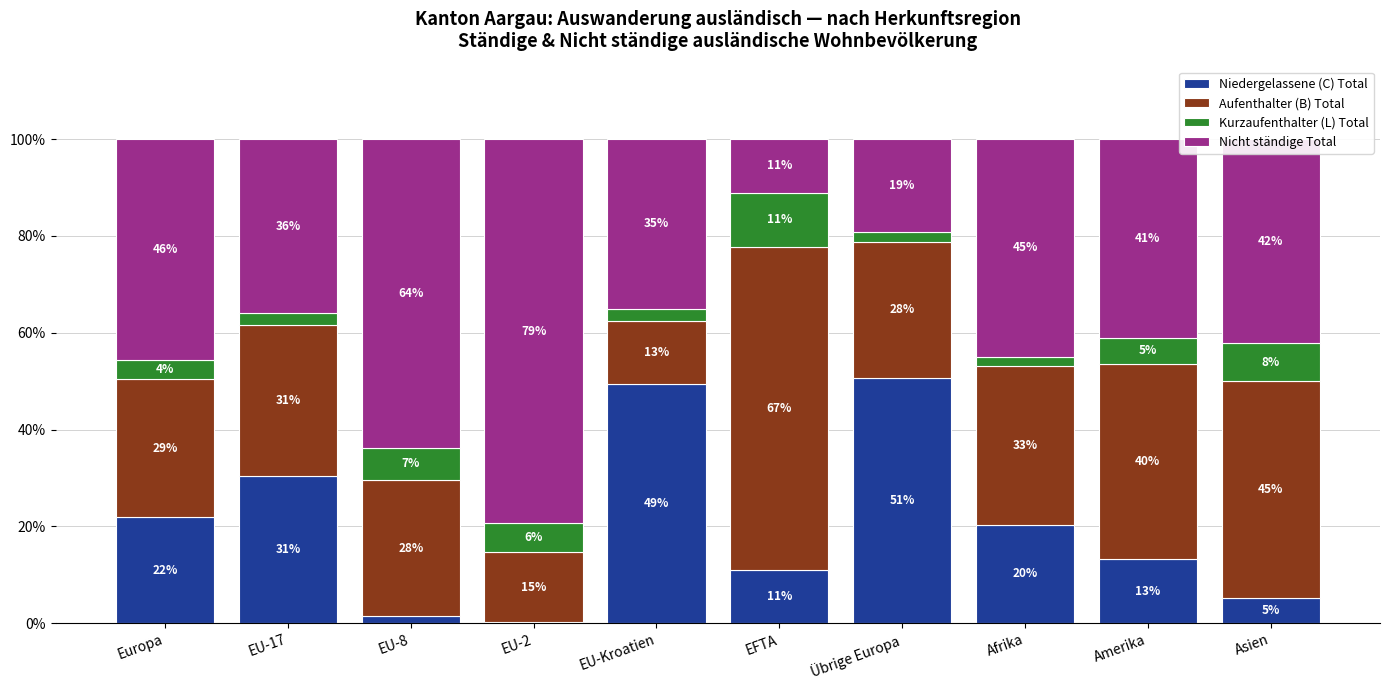

List the labels in order of Nicht ständige Total value, smallest first.

EFTA, Übrige Europa, EU-Kroatien, EU-17, Amerika, Asien, Afrika, Europa, EU-8, EU-2